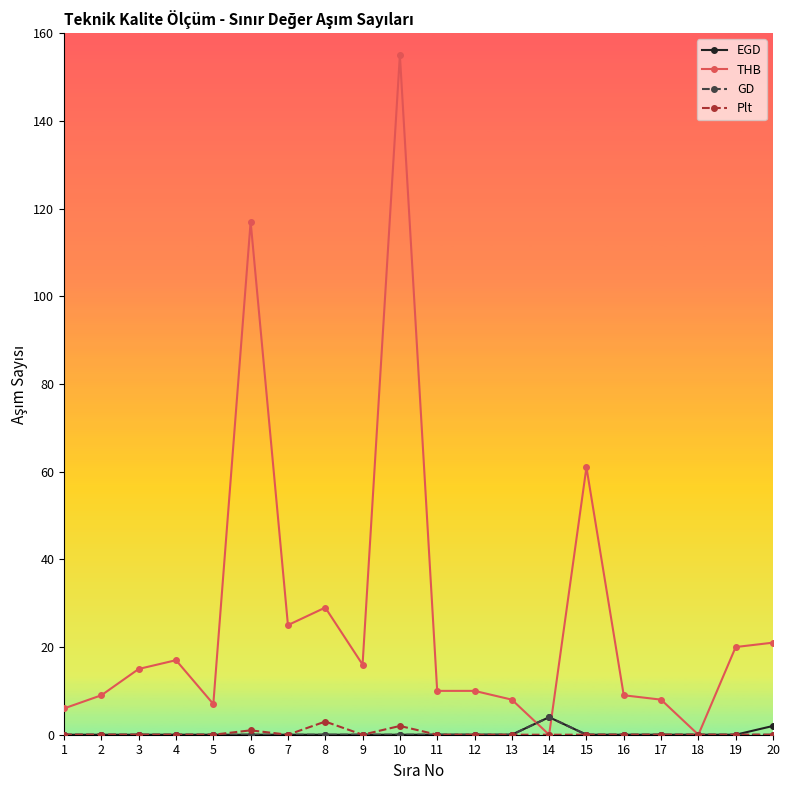

Is the value of THB at 3 greater than the value of EGD at 20?

Yes